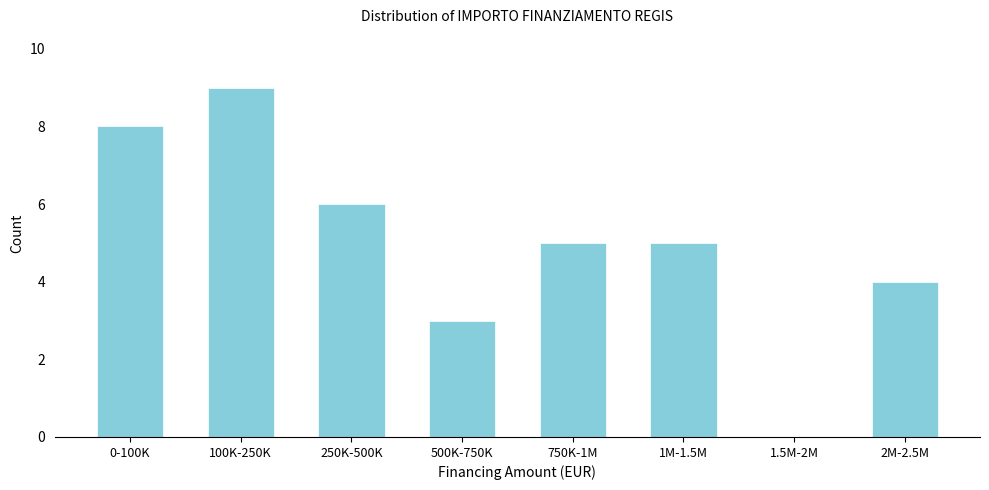

Reading left to right, extract all data points from this chart.

0-100K=8	100K-250K=9	250K-500K=6	500K-750K=3	750K-1M=5	1M-1.5M=5	1.5M-2M=0	2M-2.5M=4